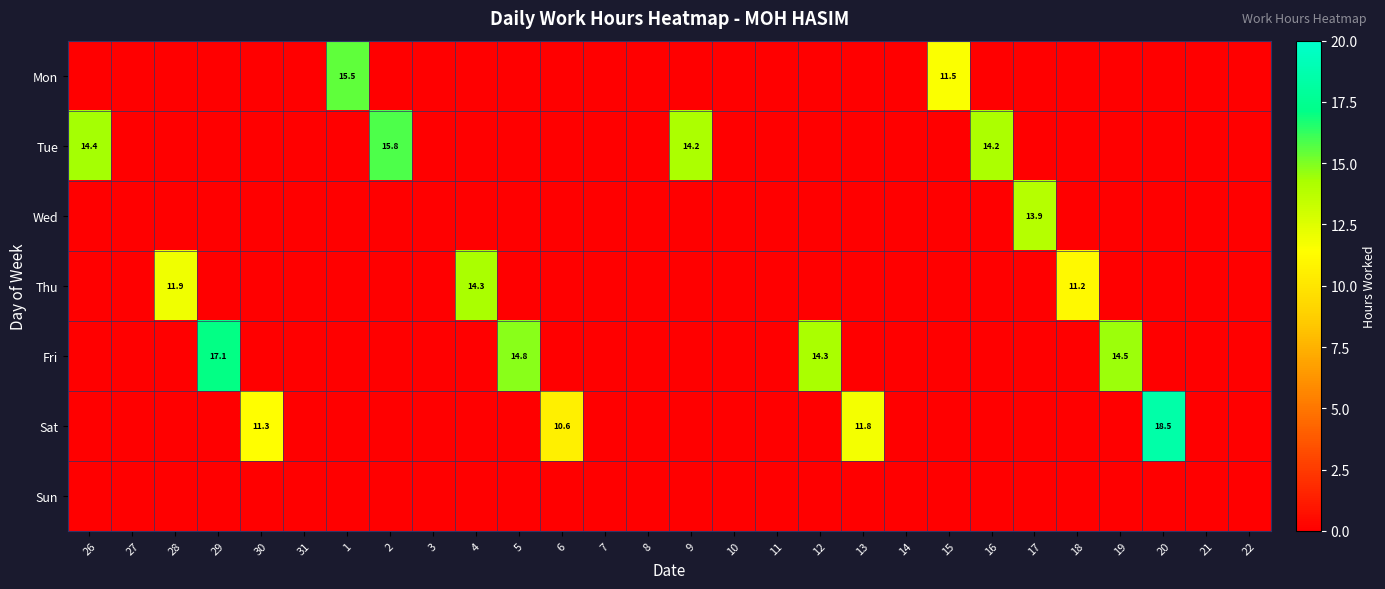

True or false: Mon has a value of 15.5 at 1.

True